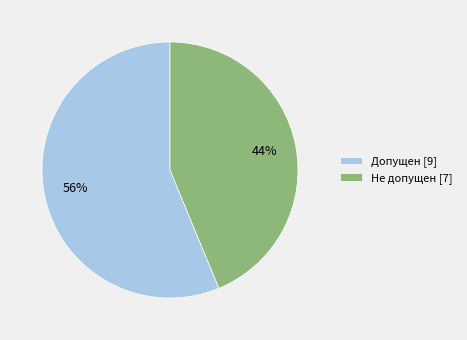

What is the largest slice in the pie chart?

Допущен [9]